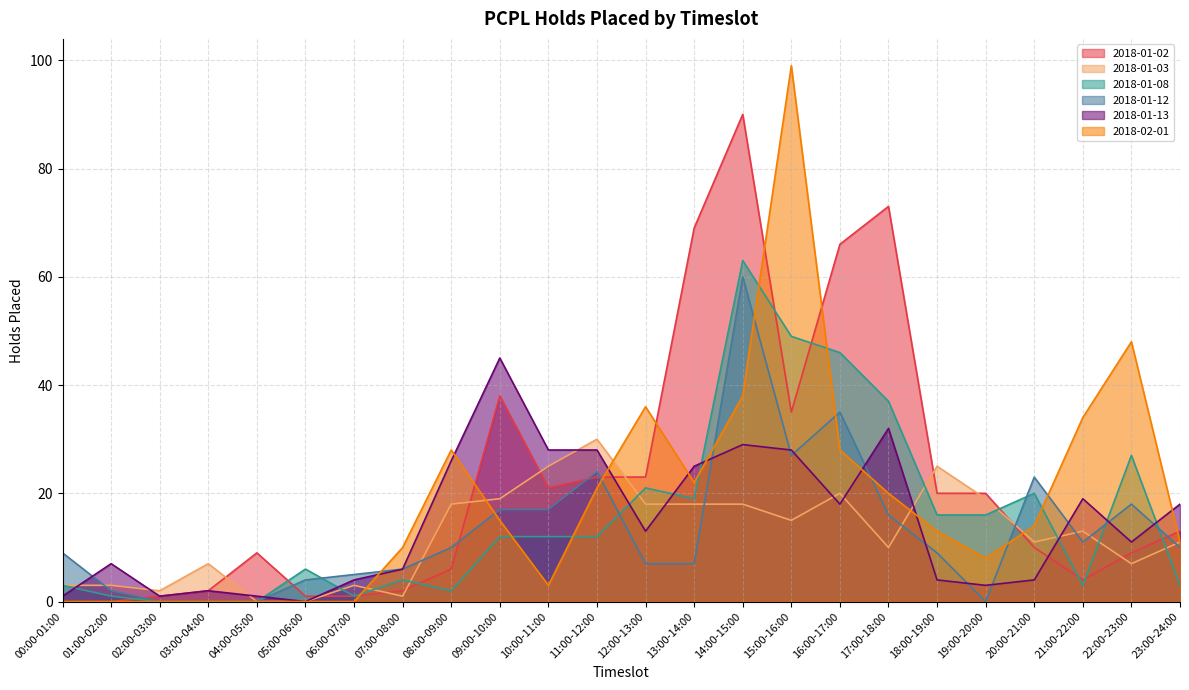

Which series has the largest total across all categories?

2018-01-02